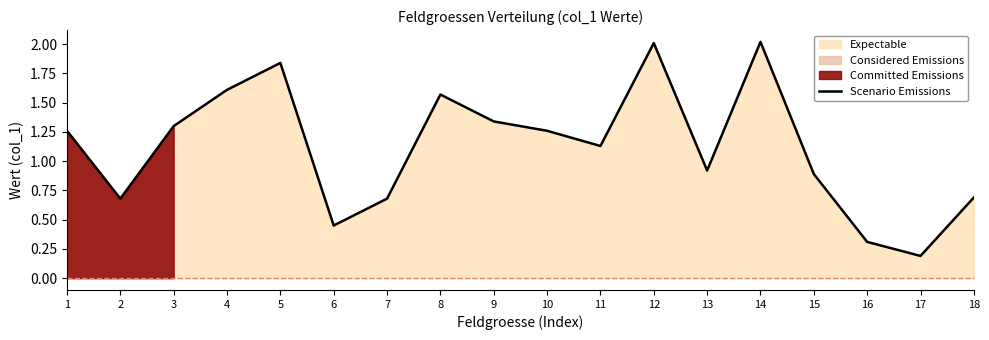

True or false: the data shows 0.1 at 17.

False